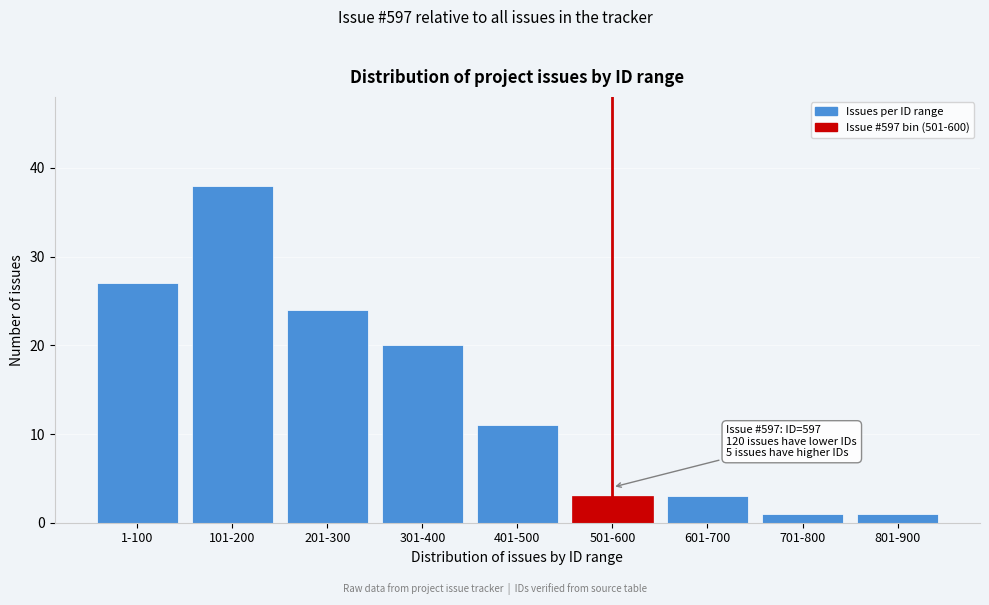

Reading left to right, list all the values displayed in this chart.

27	38	24	20	11	3	3	1	1